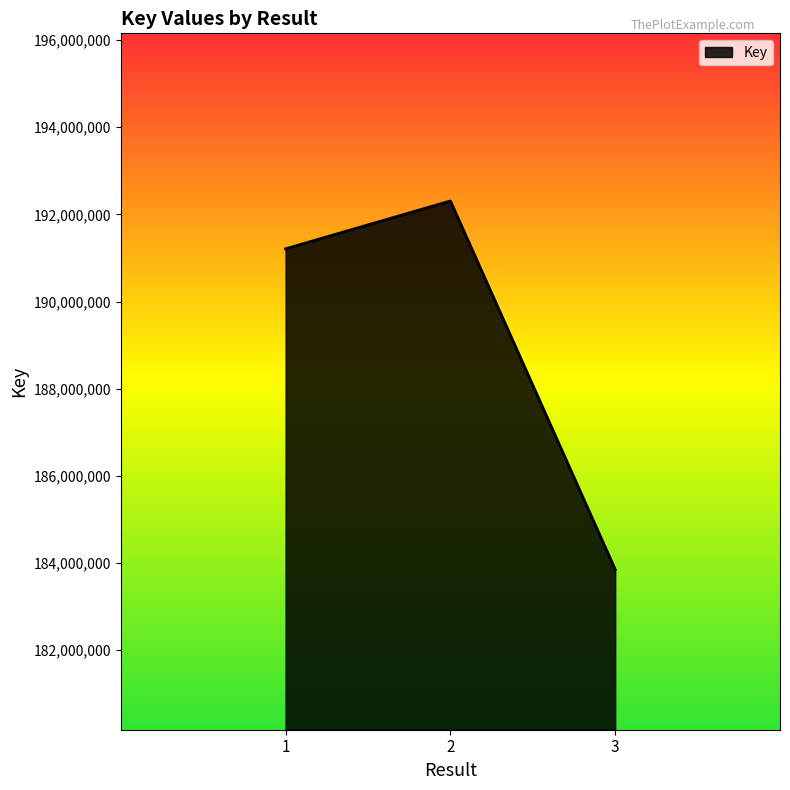

At which label is the value closest to 188080342?

1